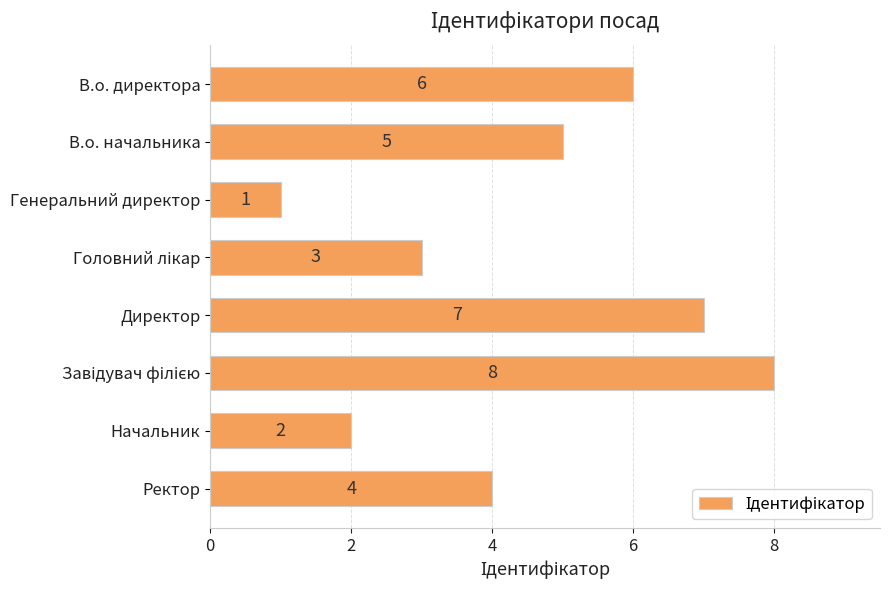

What is the smallest value displayed?

1